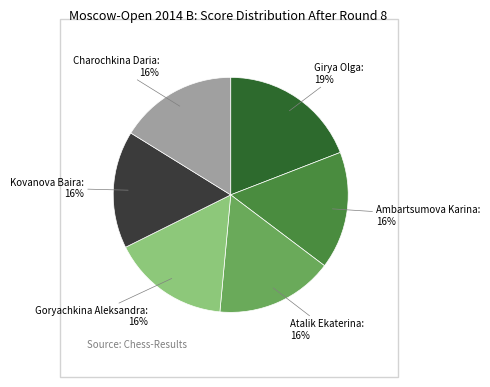

To the nearest percent, what is the difference between the largest and smallest slice percentages?

3%